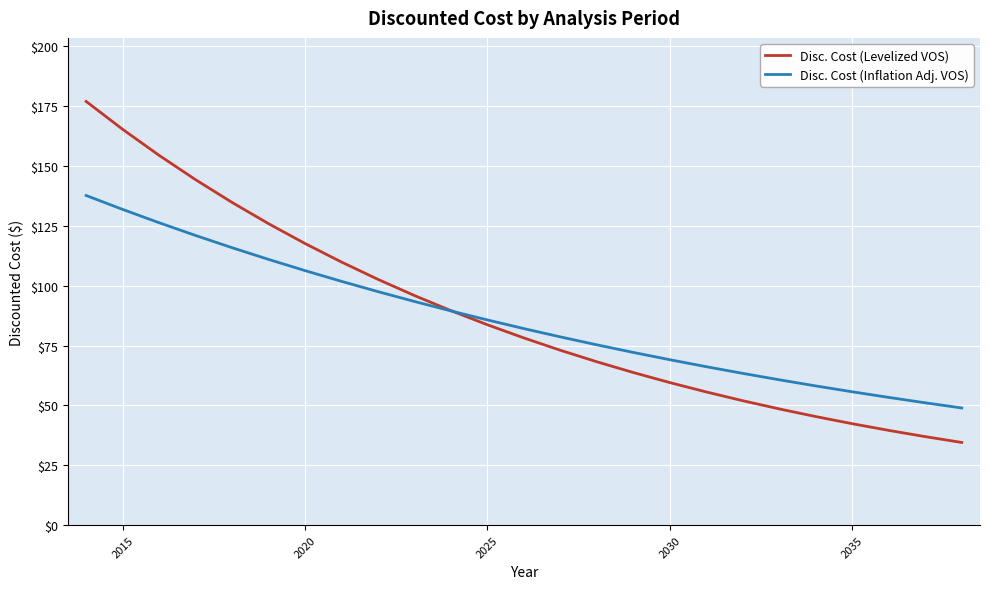

Which series has the widest spread of values?

Disc. Cost (Levelized VOS)